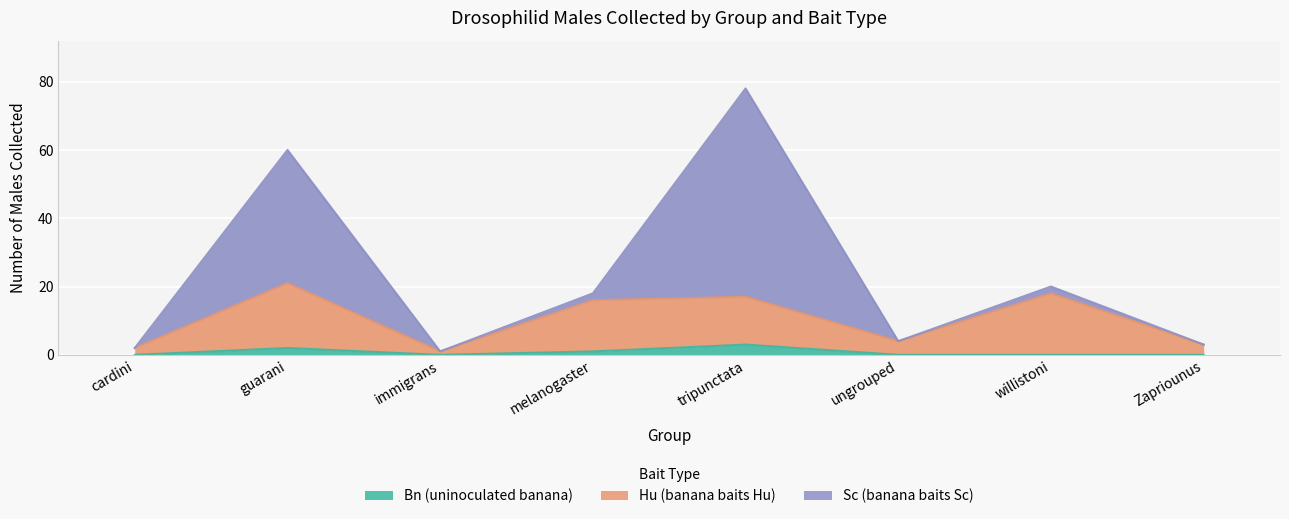

Where is the first local maximum for Hu?

guarani